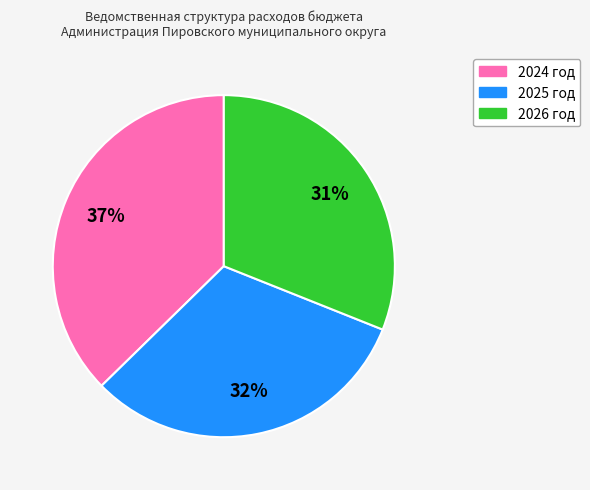

To the nearest percent, what percentage of the pie is 2024 год?

37%